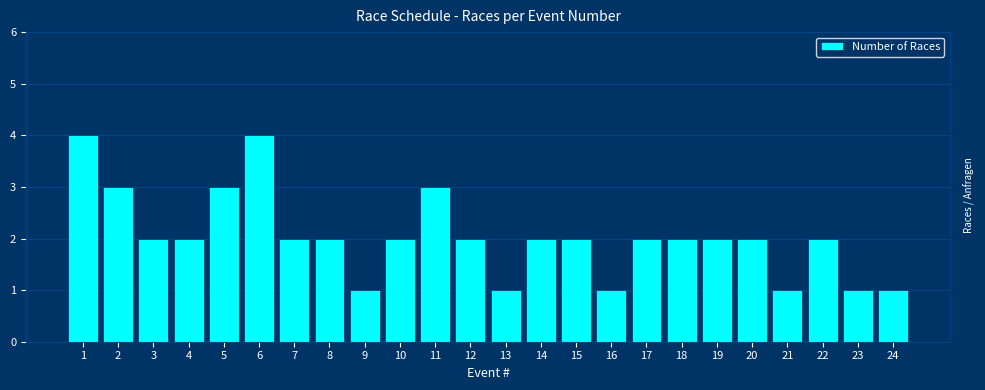

What is the greatest value displayed?

4